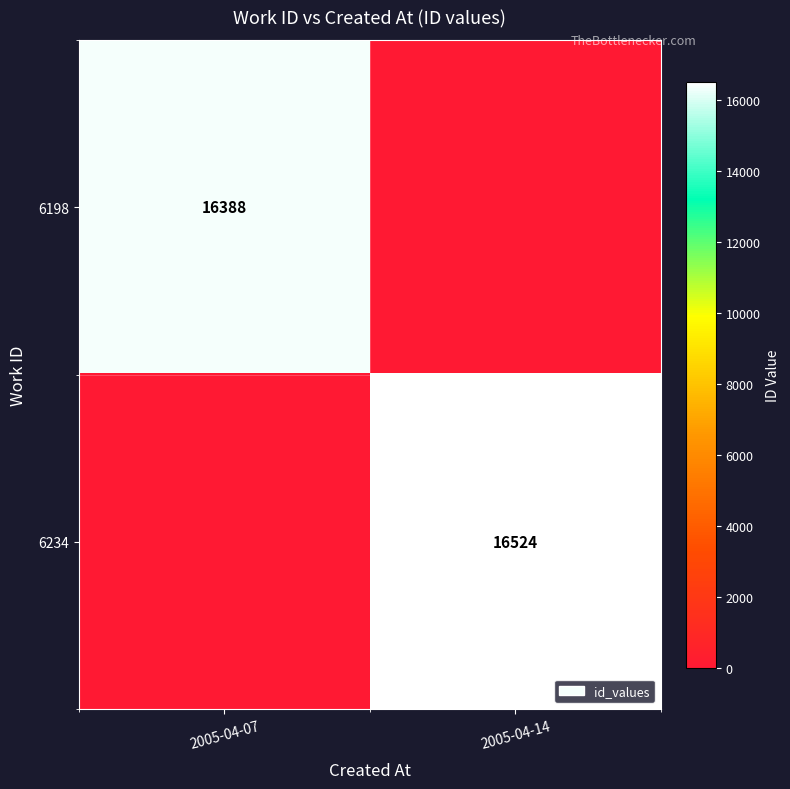

Is it true that 6234 equals 16524 at 2005-04-14?

True